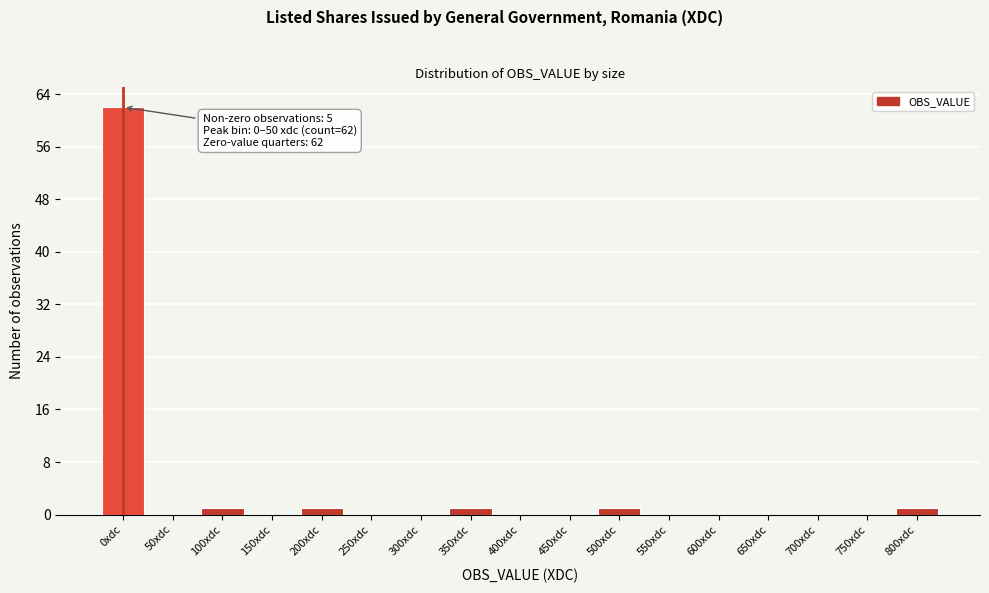

Reading right to left, extract all data points from this chart.

800xdc=1	750xdc=0	700xdc=0	650xdc=0	600xdc=0	550xdc=0	500xdc=1	450xdc=0	400xdc=0	350xdc=1	300xdc=0	250xdc=0	200xdc=1	150xdc=0	100xdc=1	50xdc=0	0xdc=62